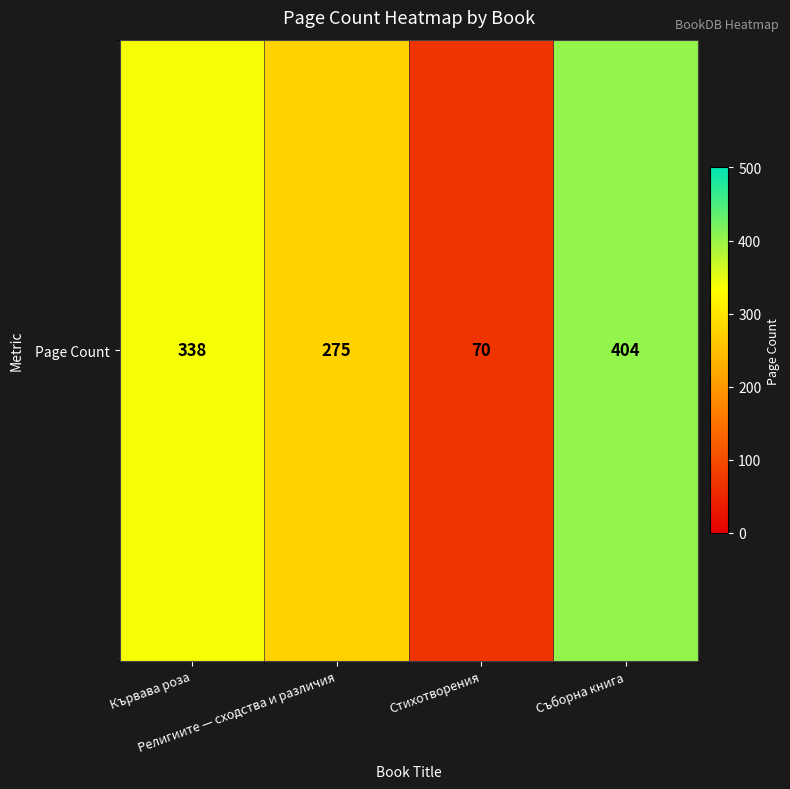

List the labels in order of value, smallest first.

Стихотворения, Религиите — сходства и различия, Кървава роза, Съборна книга